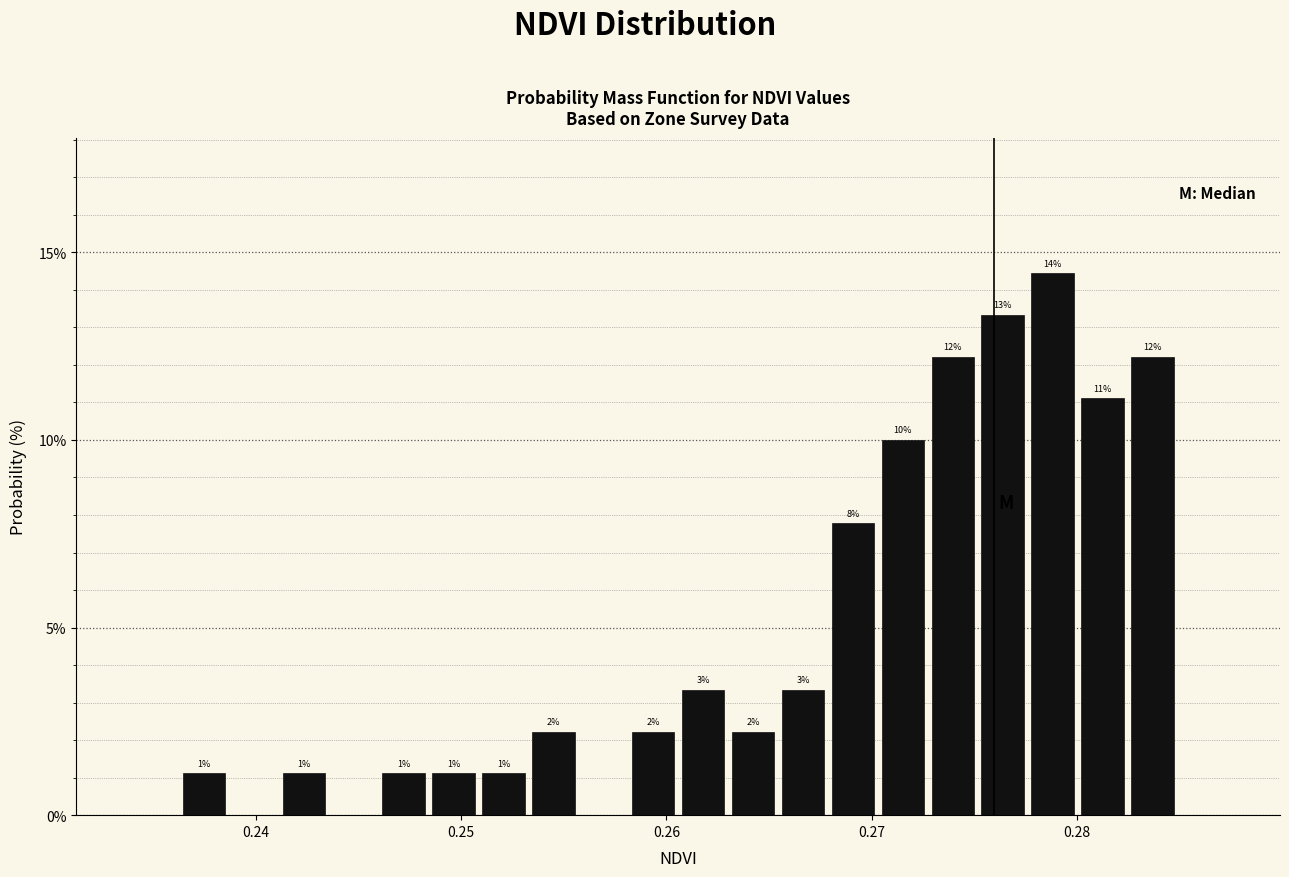

Read against the x-axis, roughly where is the centre of the tallest bar?

0.279